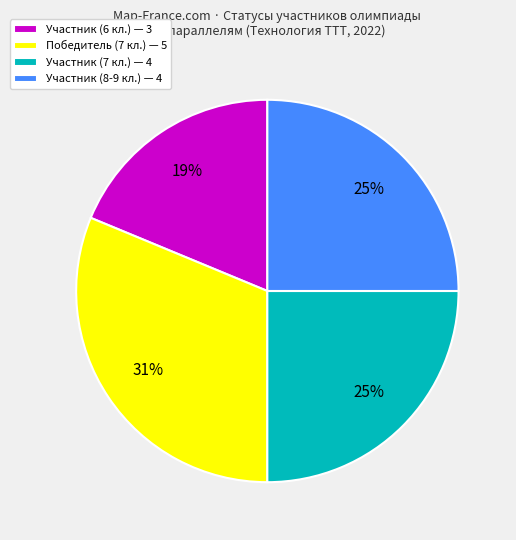

Does any single category account for the majority?

No